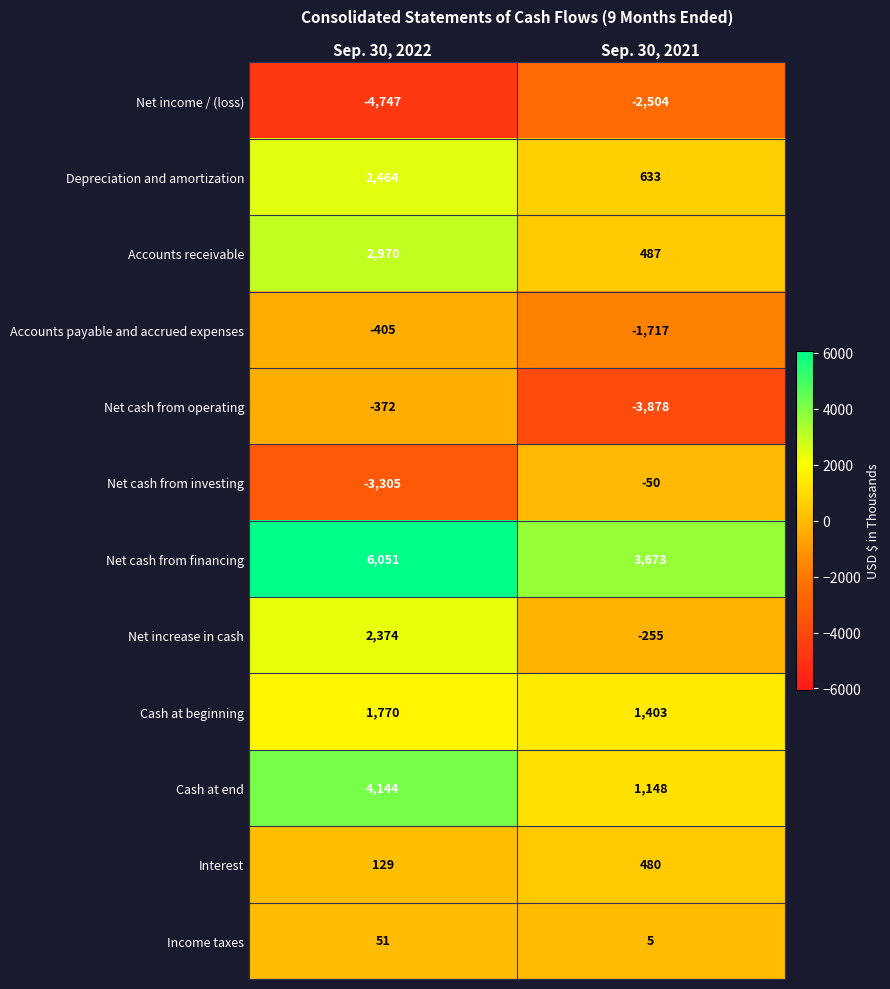

At Sep. 30, 2022, list the series in order from smallest to largest.

Net income / (loss), Net cash from investing, Accounts payable and accrued expenses, Net cash from operating, Income taxes, Interest, Cash at beginning, Net increase in cash, Depreciation and amortization, Accounts receivable, Cash at end, Net cash from financing